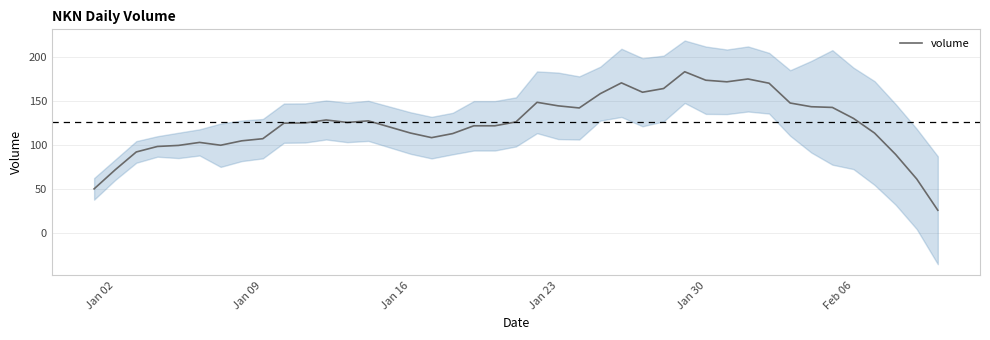

True or false: the data has more than 2 interior local peaks.

True